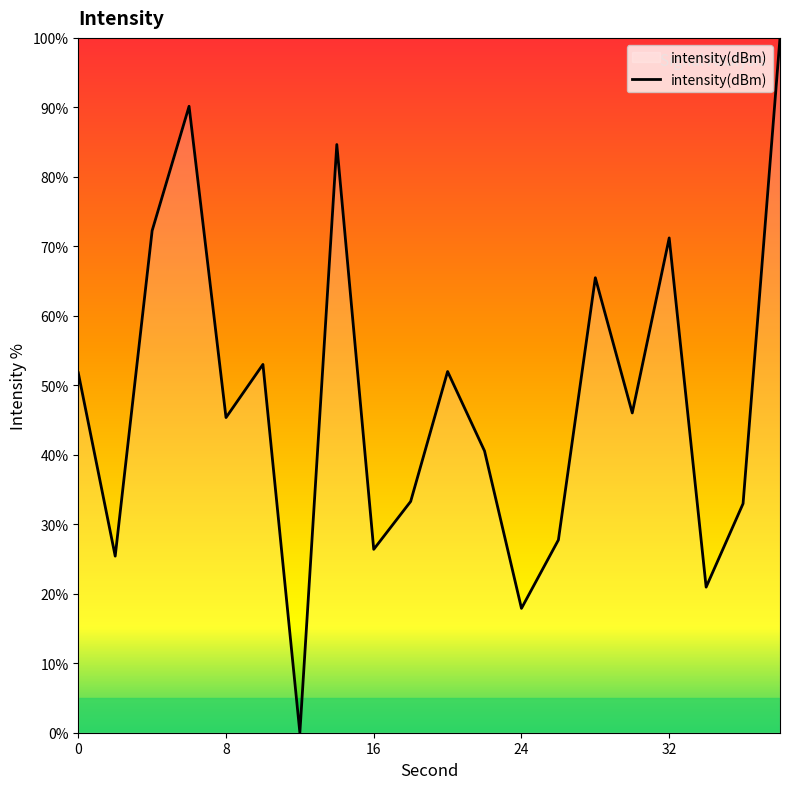

What is the greatest value displayed?

100.0